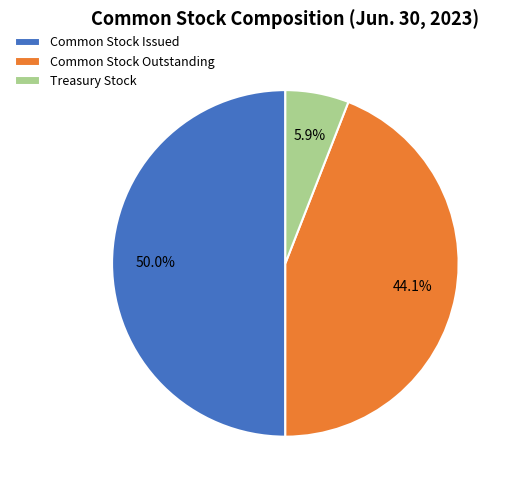

What is the smallest slice in the pie chart?

Treasury Stock